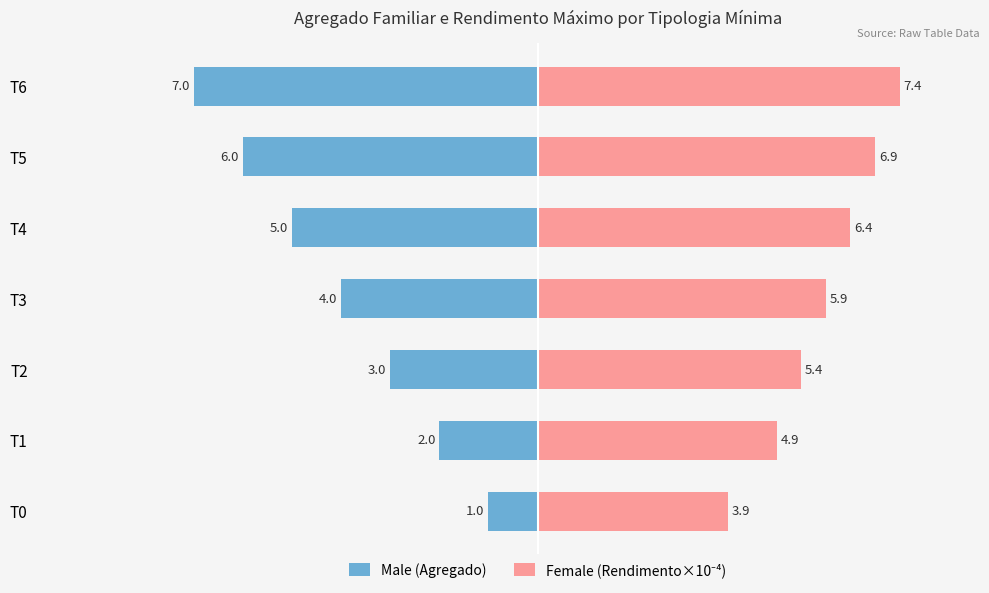

Rank the series by their average value, from highest to lowest.

Female, Male